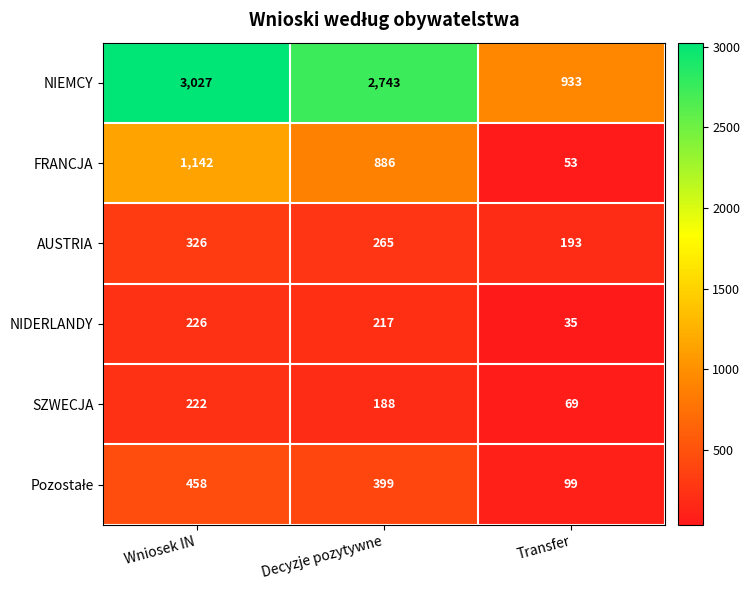

How many data points does each series have?

3